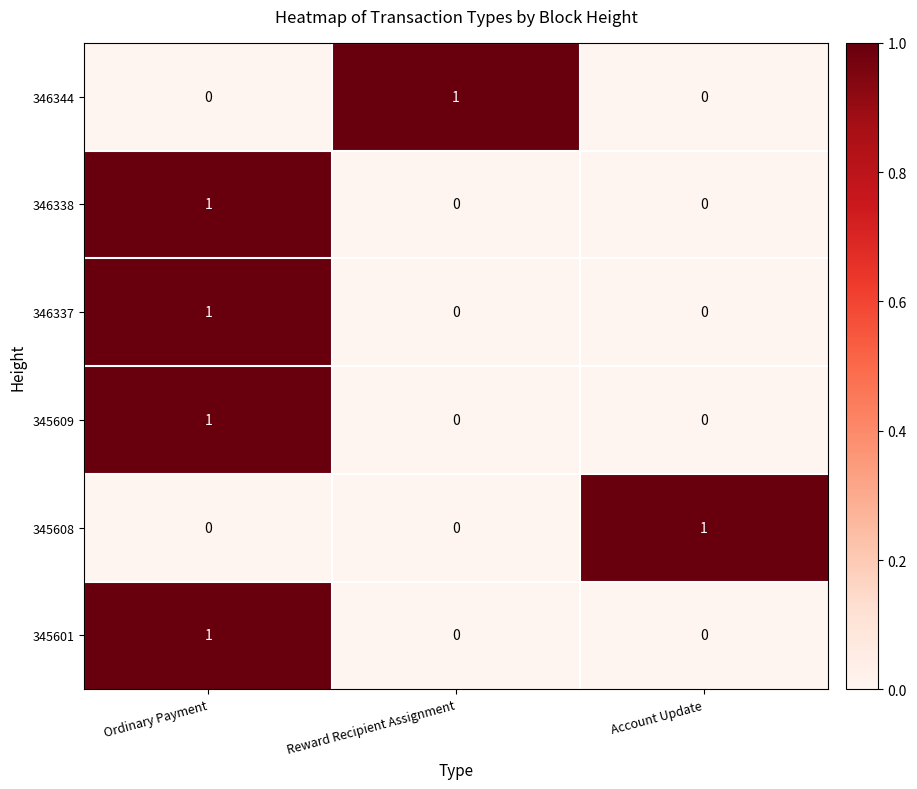

At how many categories does at least one series exceed 0?

3